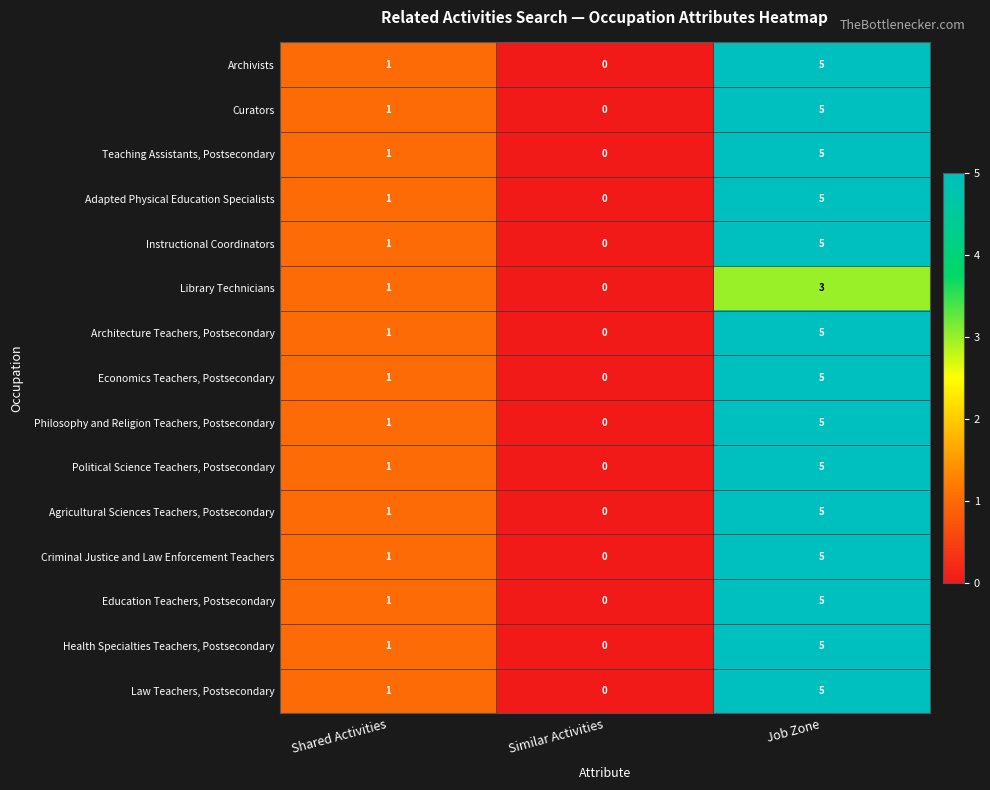

What is the difference between the maximum and second lowest values in the Law Teachers, Postsecondary series?

4